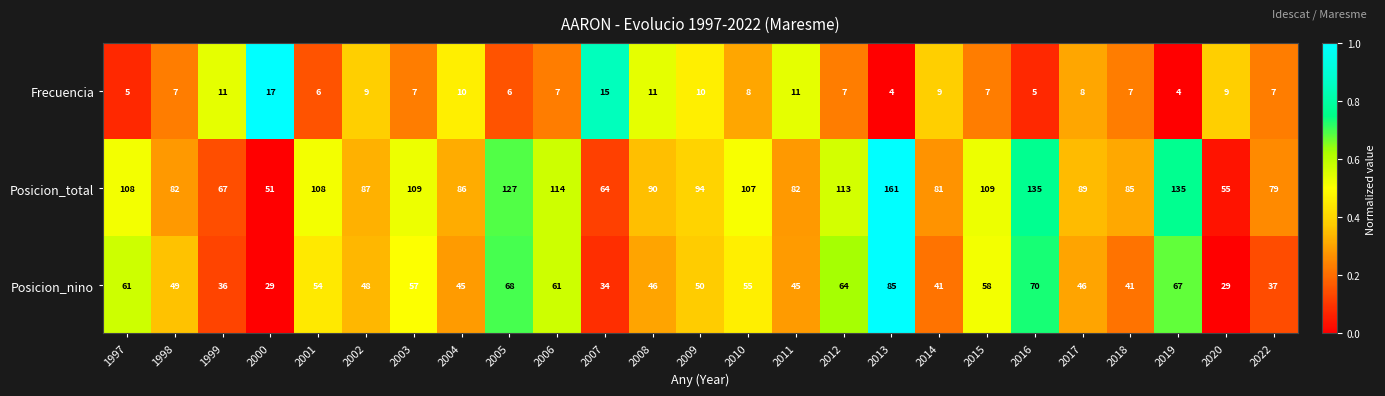

What is the spread (max minus min) of values at 2000?

34